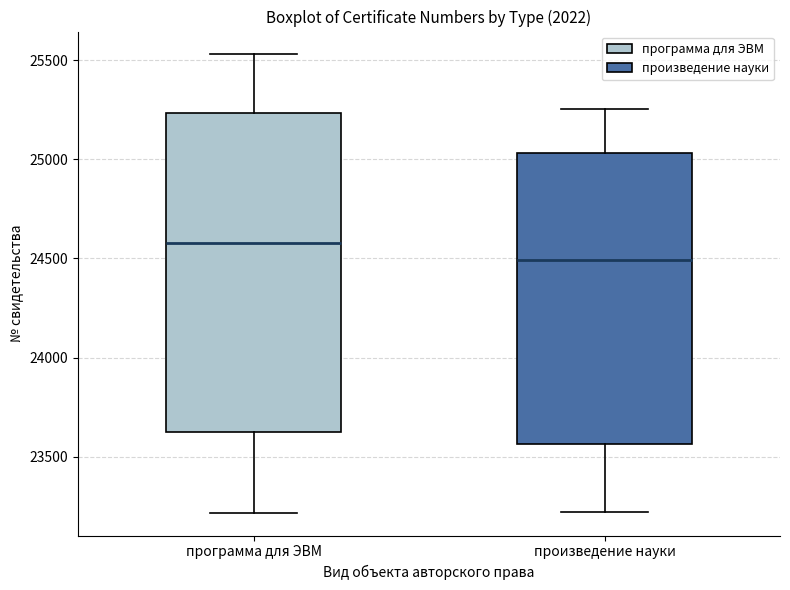

Reading left to right, read every box against the y-axis: the position of its median line, the range the box covers, and the ends of its whiskers. The values are not printed on the chart, so give them approximately, as read against the axis.

программа для ЭВМ: median 24600, box 23600 to 25250, whiskers 23200 to 25550
произведение науки: median 24500, box 23550 to 25050, whiskers 23200 to 25250